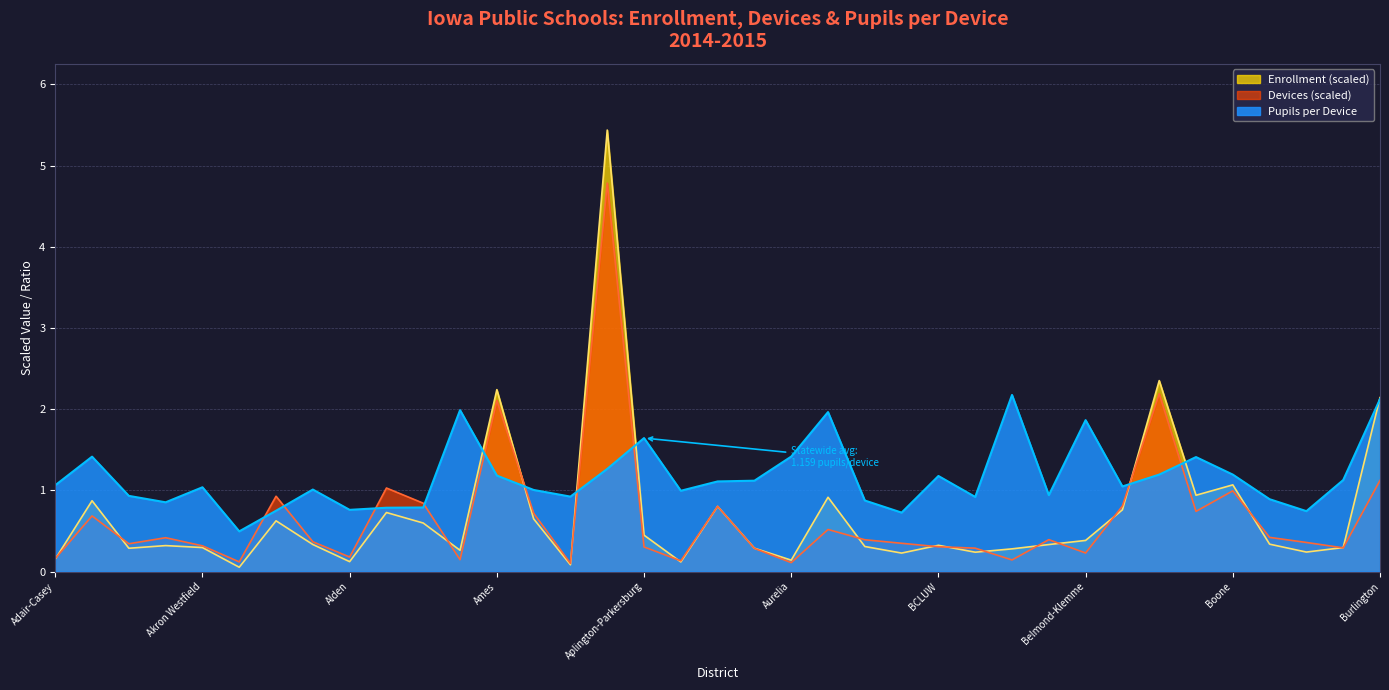

Reading left to right, what are all the values shown in this chart?

enrollment: 0.2	0.9	0.3	0.3	0.3	0.1	0.6	0.3	0.1	0.7	0.6	0.3	2.2	0.6	0.1	5.4	0.4	0.1	0.8	0.3	0.1	0.9	0.3	0.2	0.3	0.2	0.3	0.3	0.4	0.8	2.4	0.9	1.1	0.3	0.2	0.3	2.1
devices: 0.2	0.7	0.3	0.4	0.3	0.1	0.9	0.4	0.2	1.0	0.8	0.1	2.1	0.7	0.1	4.8	0.3	0.1	0.8	0.3	0.1	0.5	0.4	0.3	0.3	0.3	0.1	0.4	0.2	0.8	2.2	0.7	1.0	0.4	0.4	0.3	1.1
pupils_per_device: 1.1	1.4	0.9	0.9	1.0	0.5	0.7	1.0	0.8	0.8	0.8	2.0	1.2	1.0	0.9	1.3	1.6	1.0	1.1	1.1	1.4	2.0	0.9	0.7	1.2	0.9	2.2	0.9	1.9	1.0	1.2	1.4	1.2	0.9	0.7	1.1	2.1